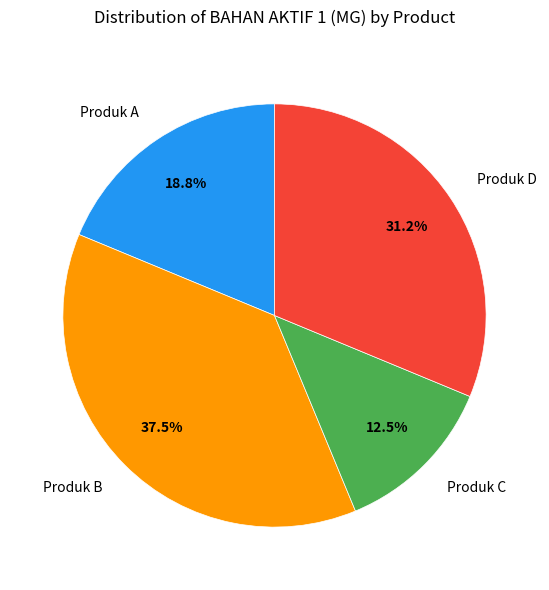

Which slice is the smallest?

Produk C